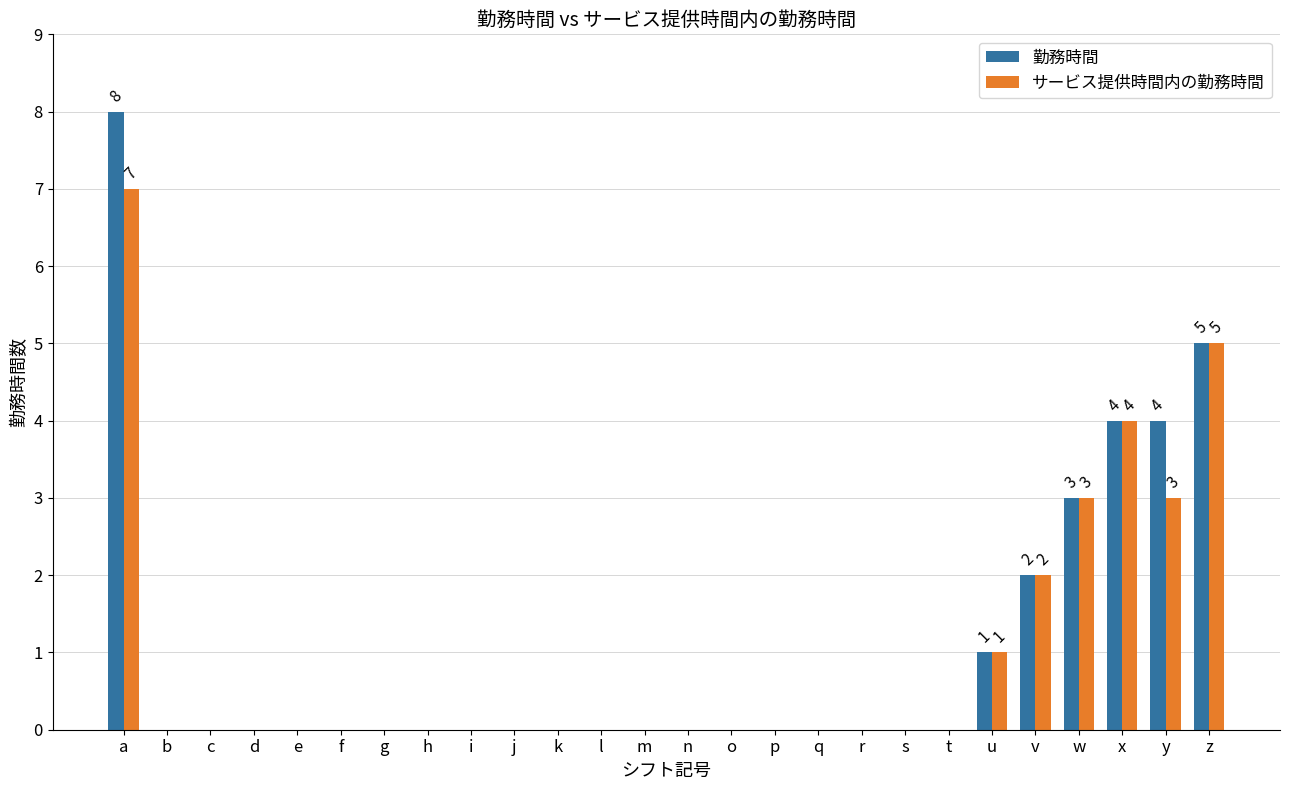

Are the bars horizontal?

No